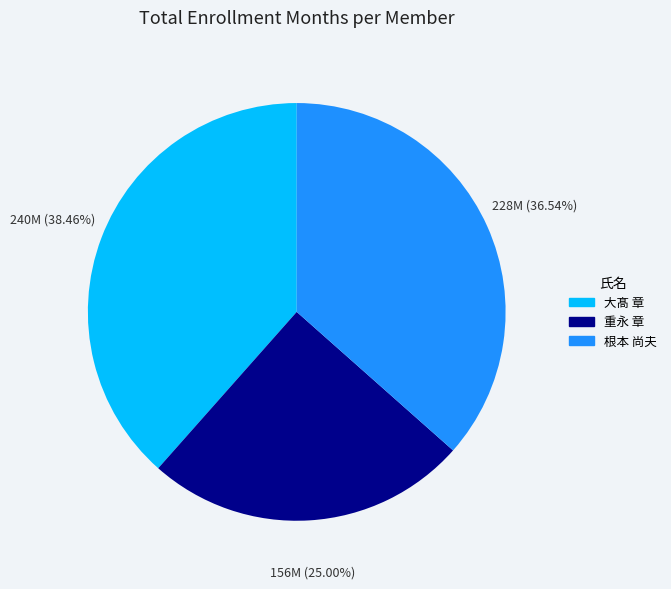

True or false: 重永 章 accounts for 25% of the total.

True